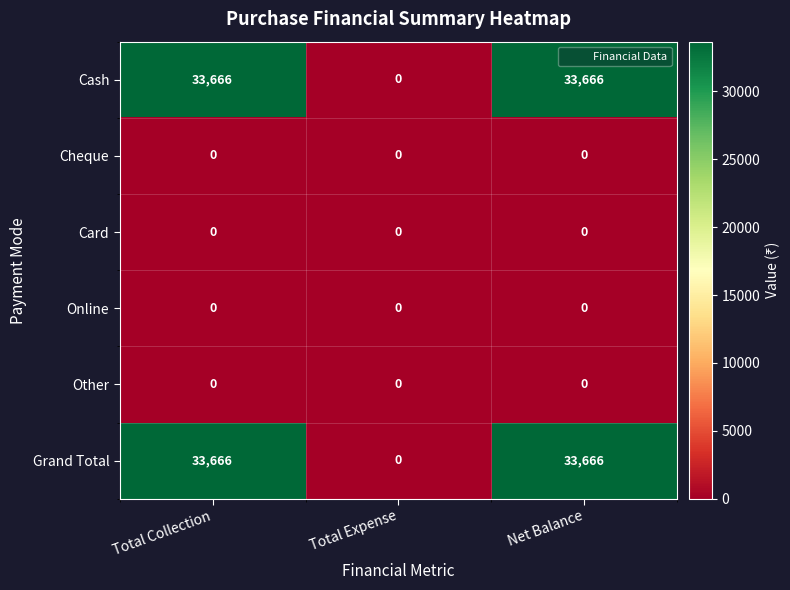

What is the maximum value shown in the chart?

33666